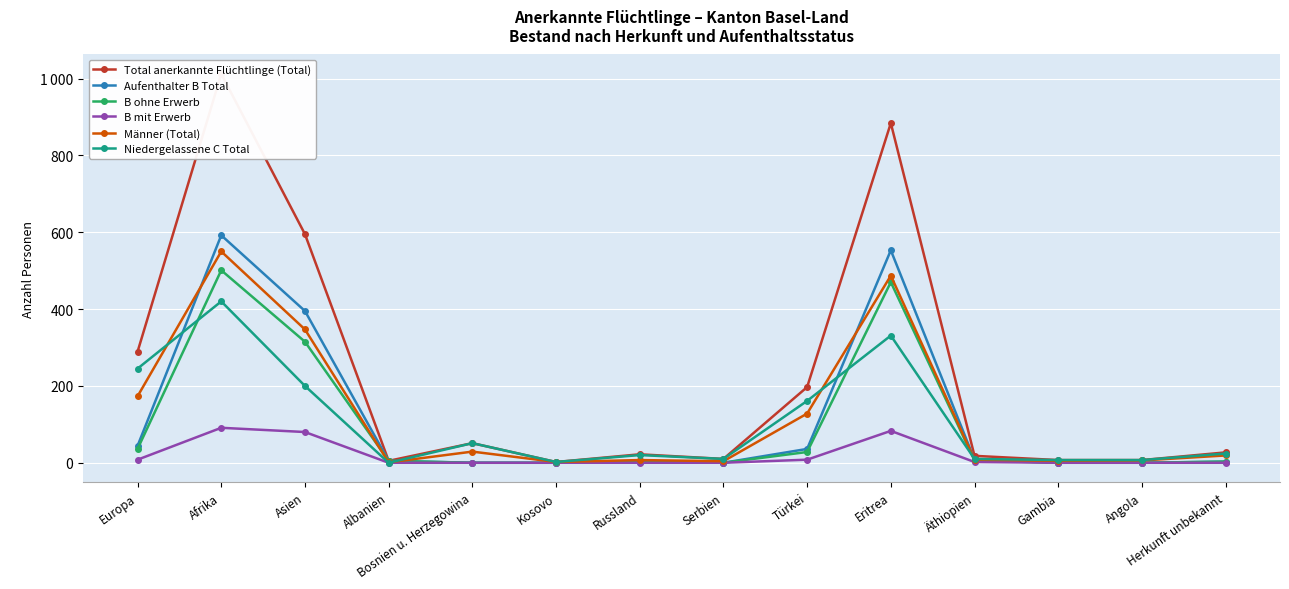

True or false: Männer (Total) and B mit Erwerb intersect in this chart.

False